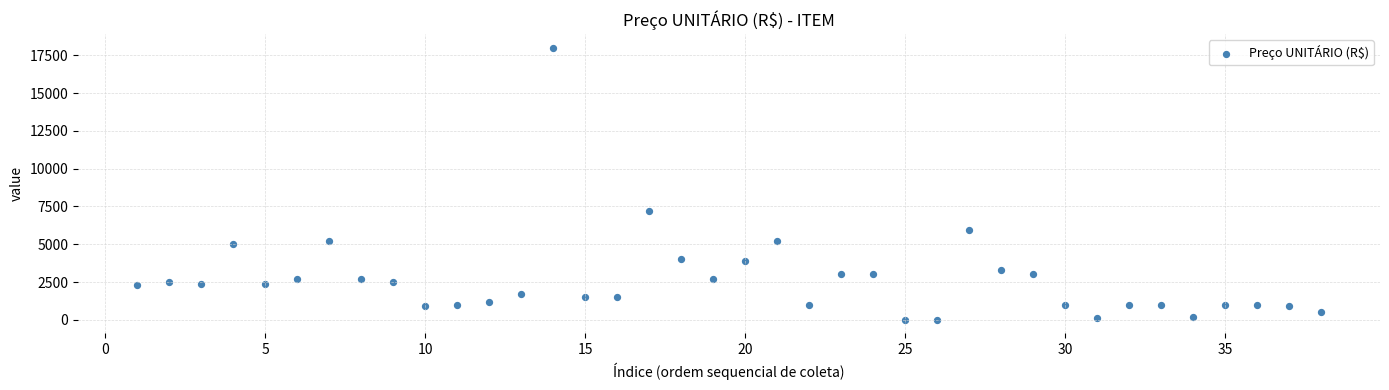

What Y value in the scatter plot is closest to 9004?

7190.0